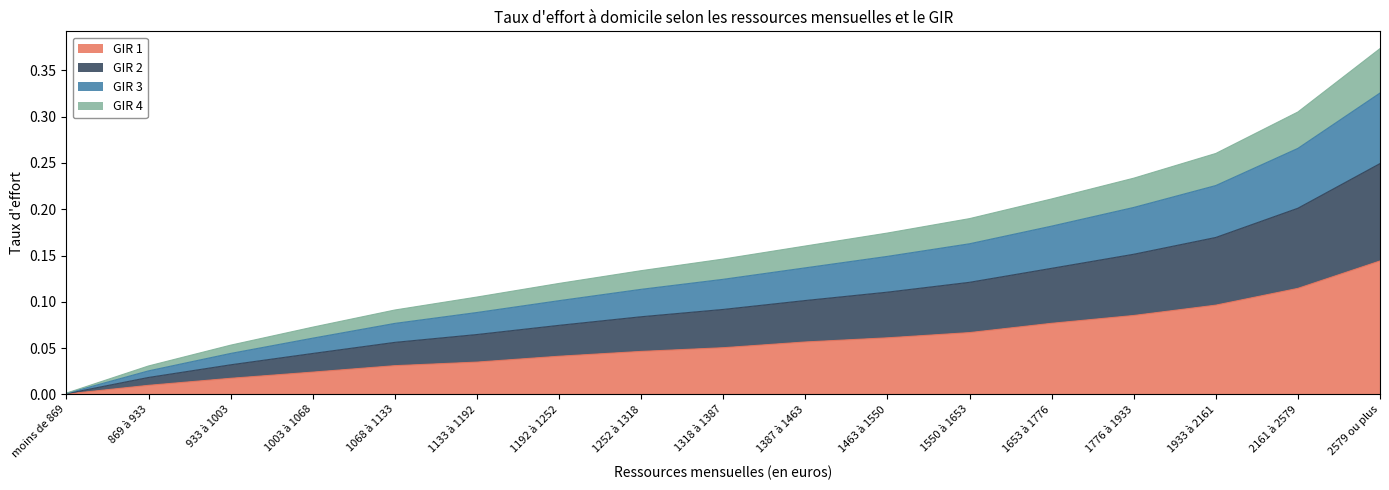

Is it true that GIR 1 equals 0.1 at 1252 à 1318?

False